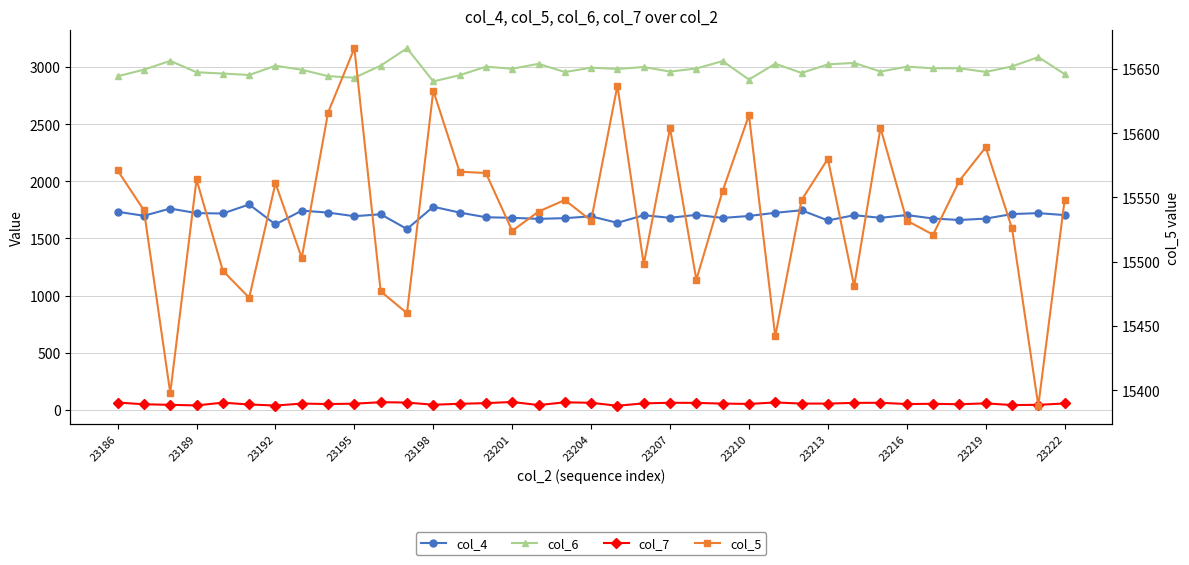

In col_7, how many points are lower than both neighbors (excluding endpoints)?

10